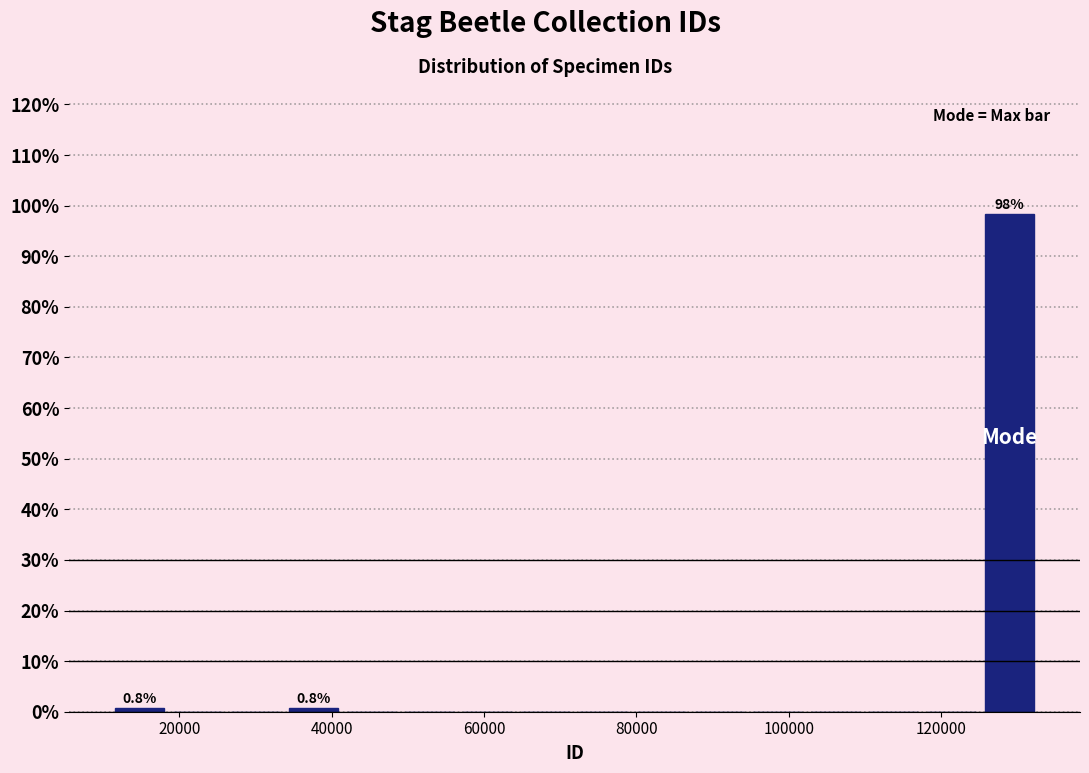

Around what value on the x-axis is the tallest bar? Give the approximate position of its centre, as read against the axis.

128000